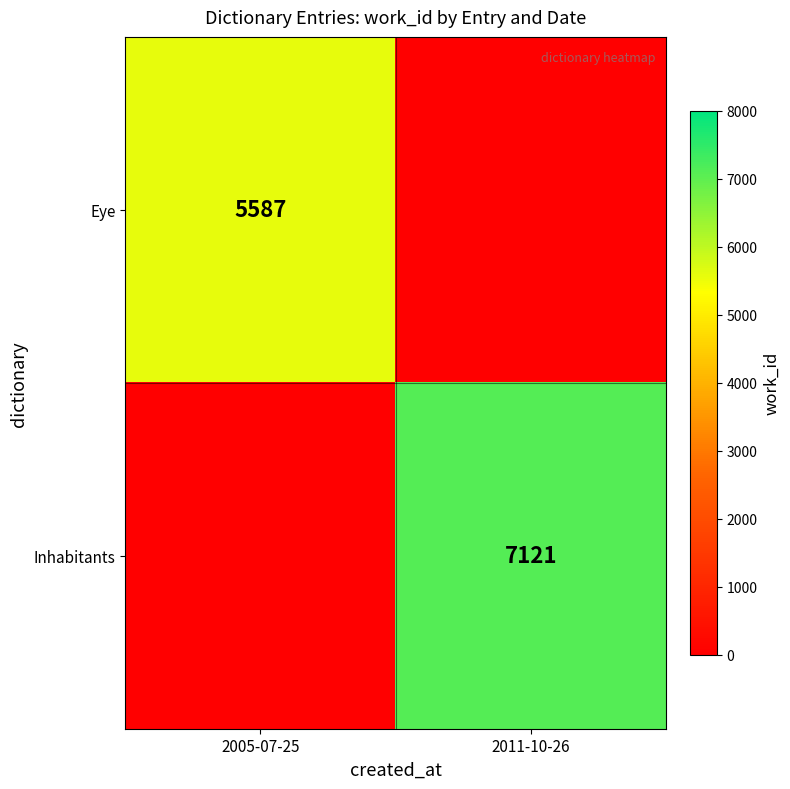

Is it true that Inhabitants equals 3184 at 2011-10-26?

False